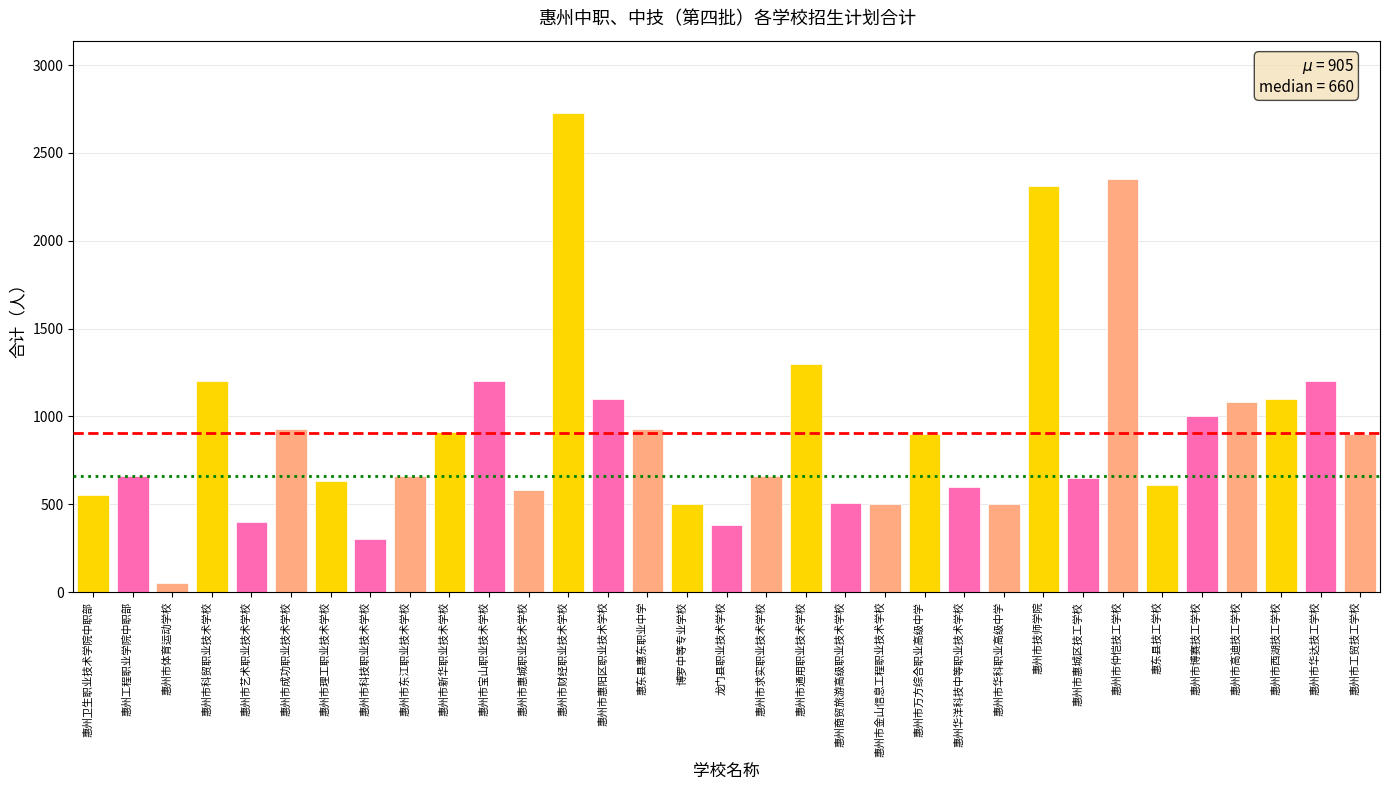

What is the minimum value shown in the chart?

50